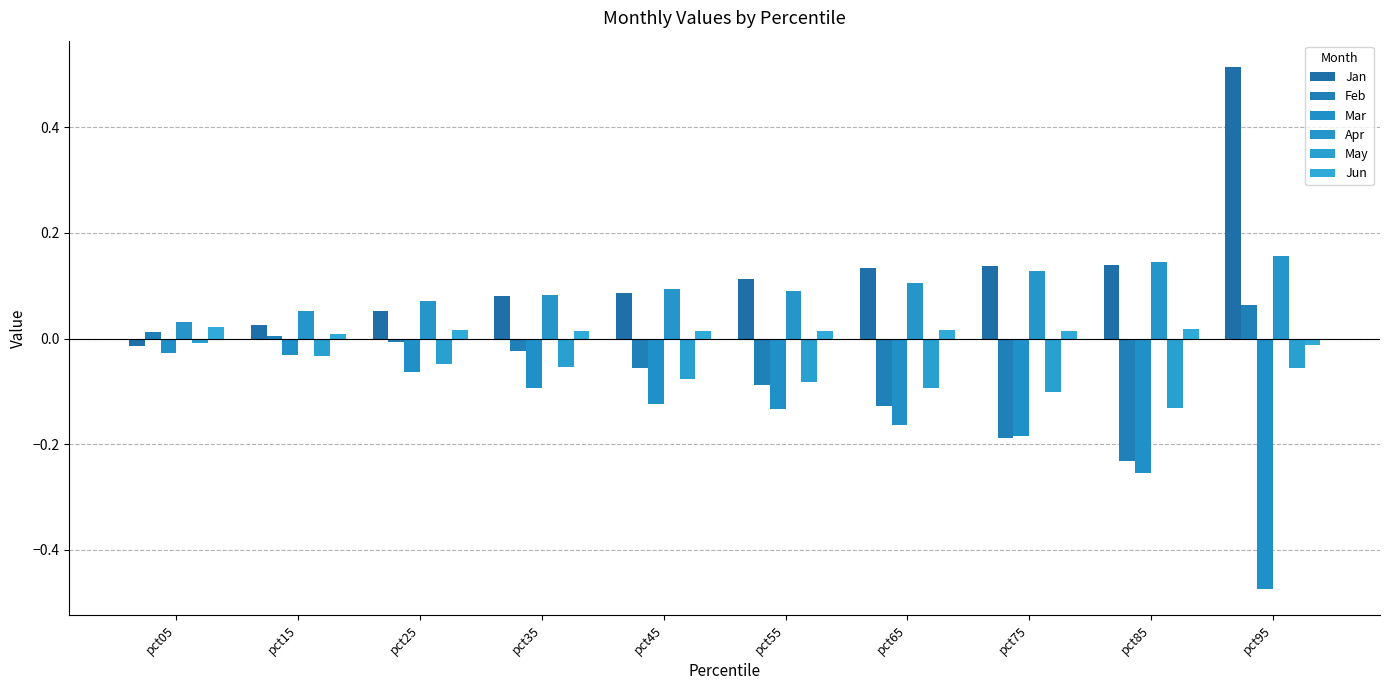

How many series are shown in this chart?

6